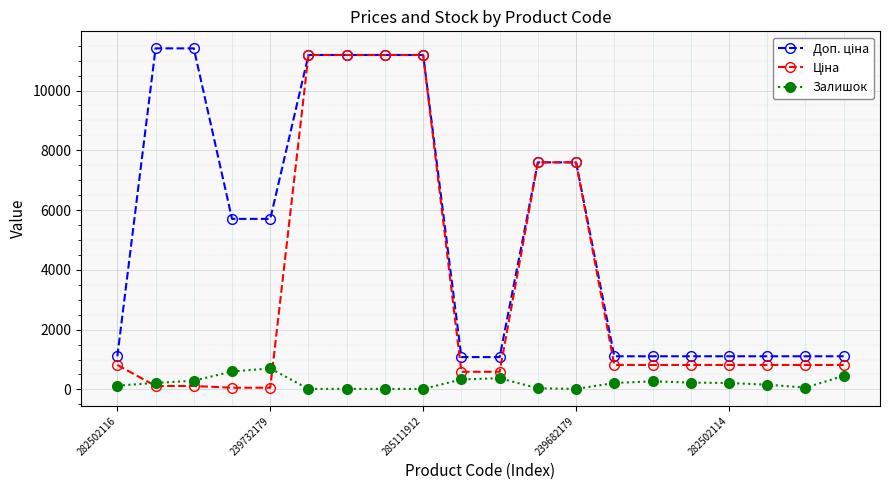

What is the maximum value shown in the chart?

11410.0